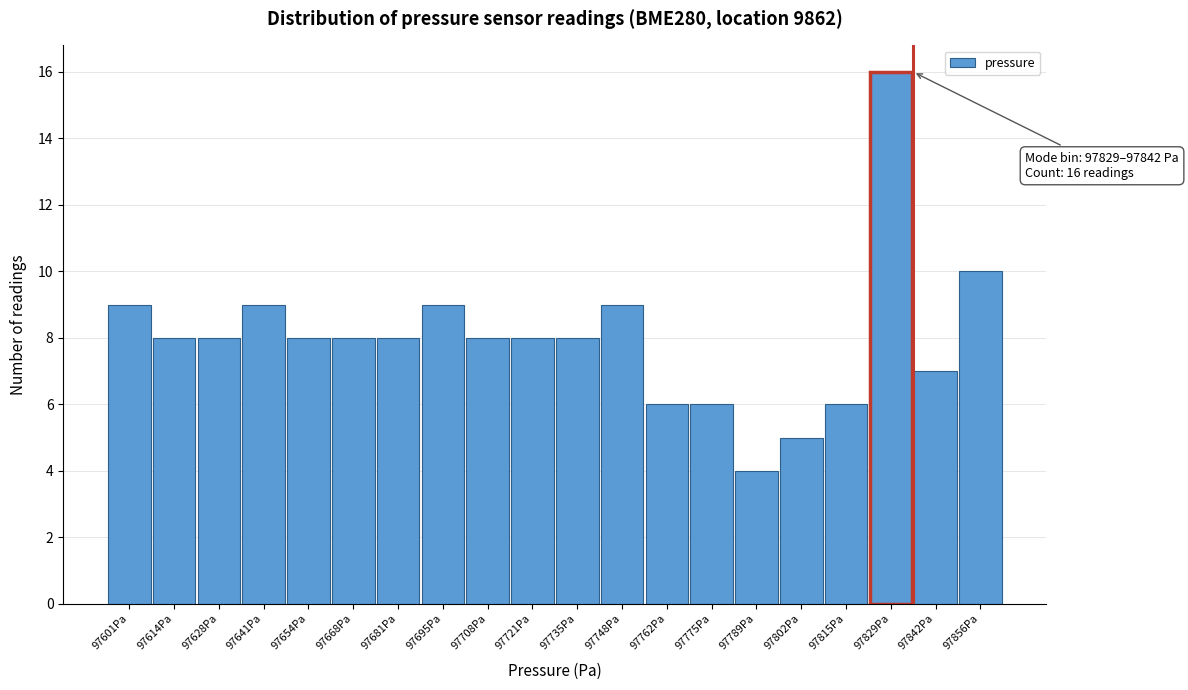

Reading left to right, extract all data points from this chart.

9	8	8	9	8	8	8	9	8	8	8	9	6	6	4	5	6	16	7	10